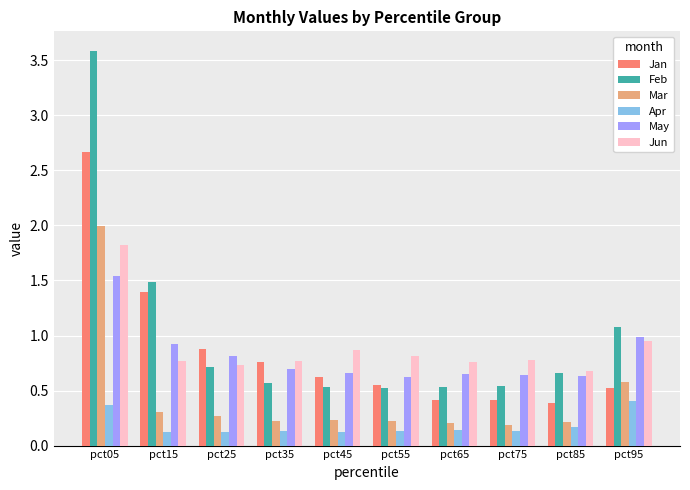

At how many categories does at least one series exceed 1?

3